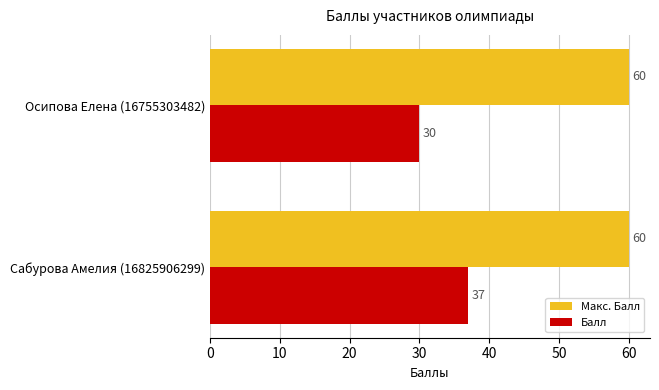

Count the number of categories in the chart.

2